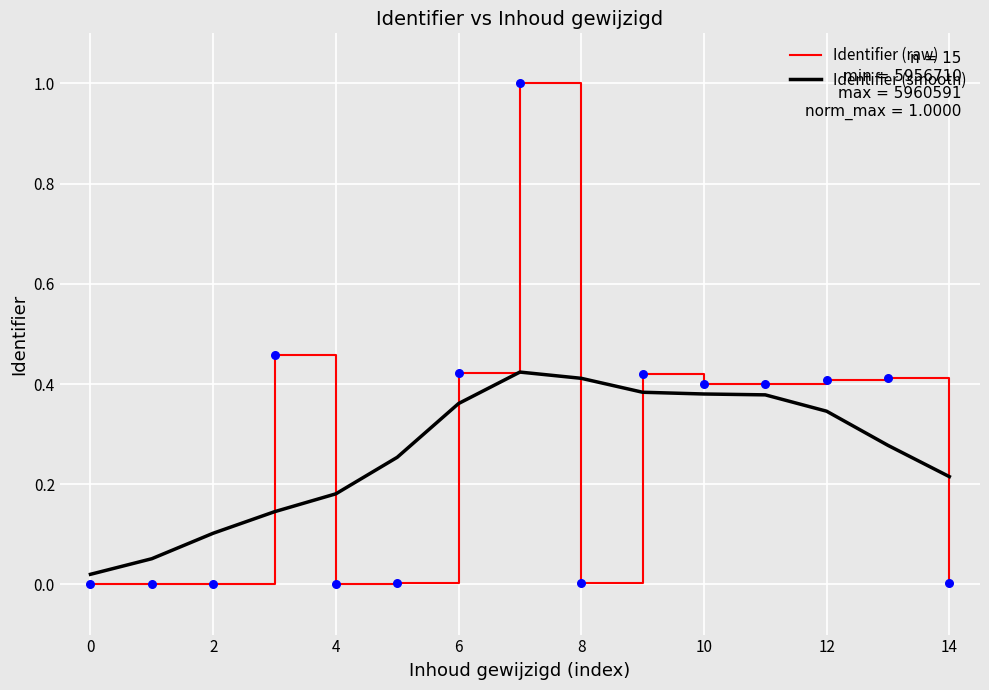

What is the maximum value for Identifier (raw)?

1.0